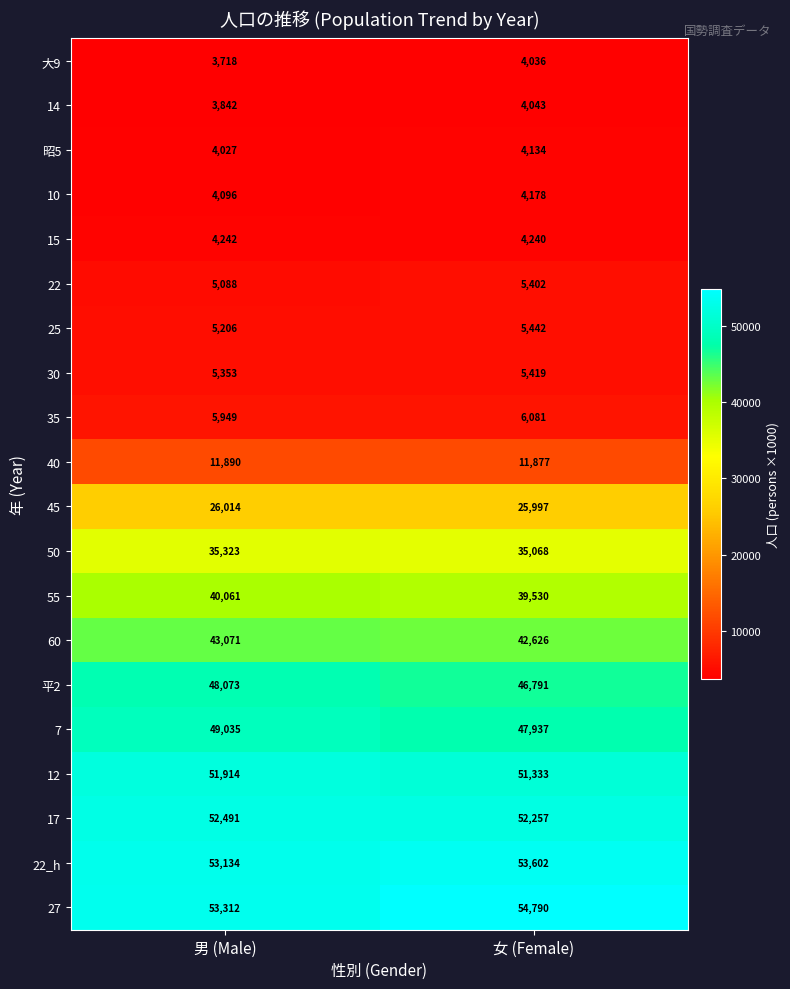

What is the smallest value displayed?

3718